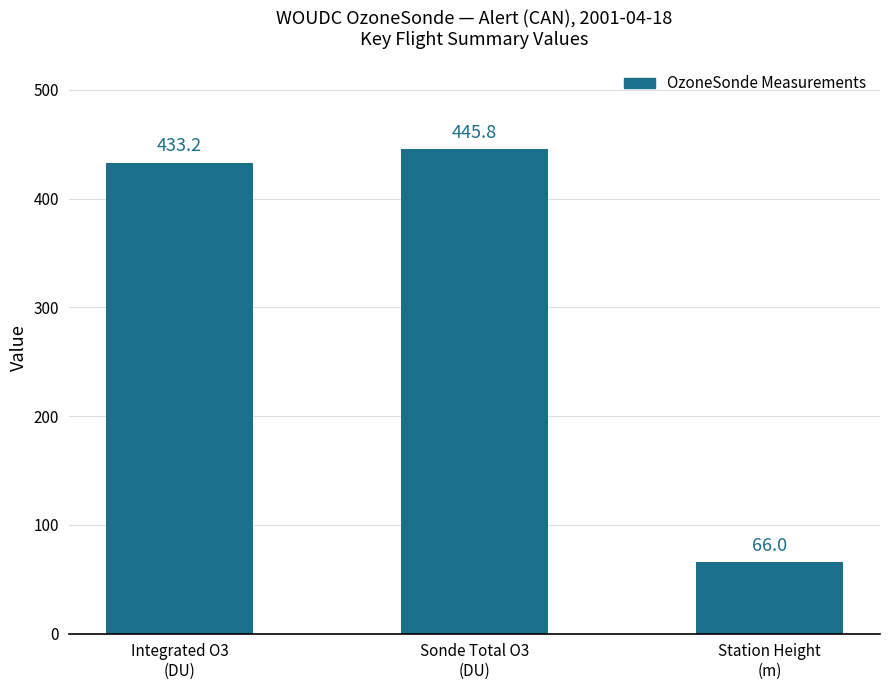

How many values exceed 433?

2